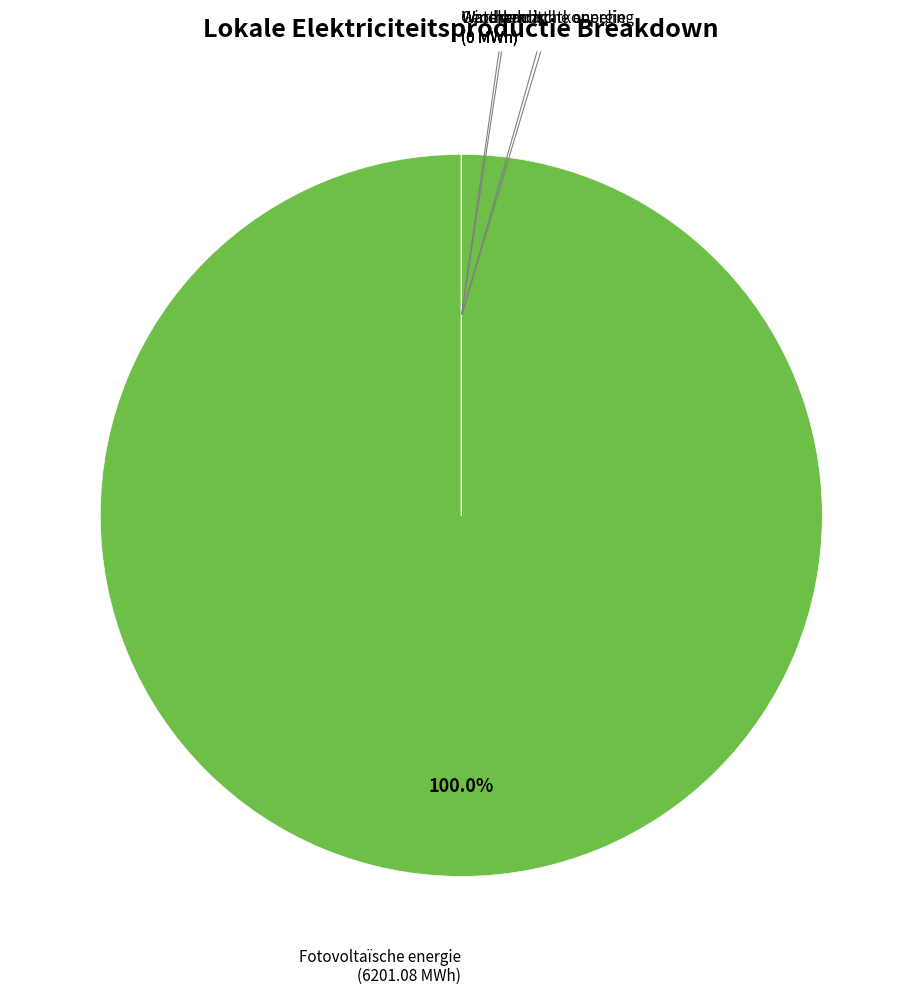

Does any single category account for the majority?

Yes